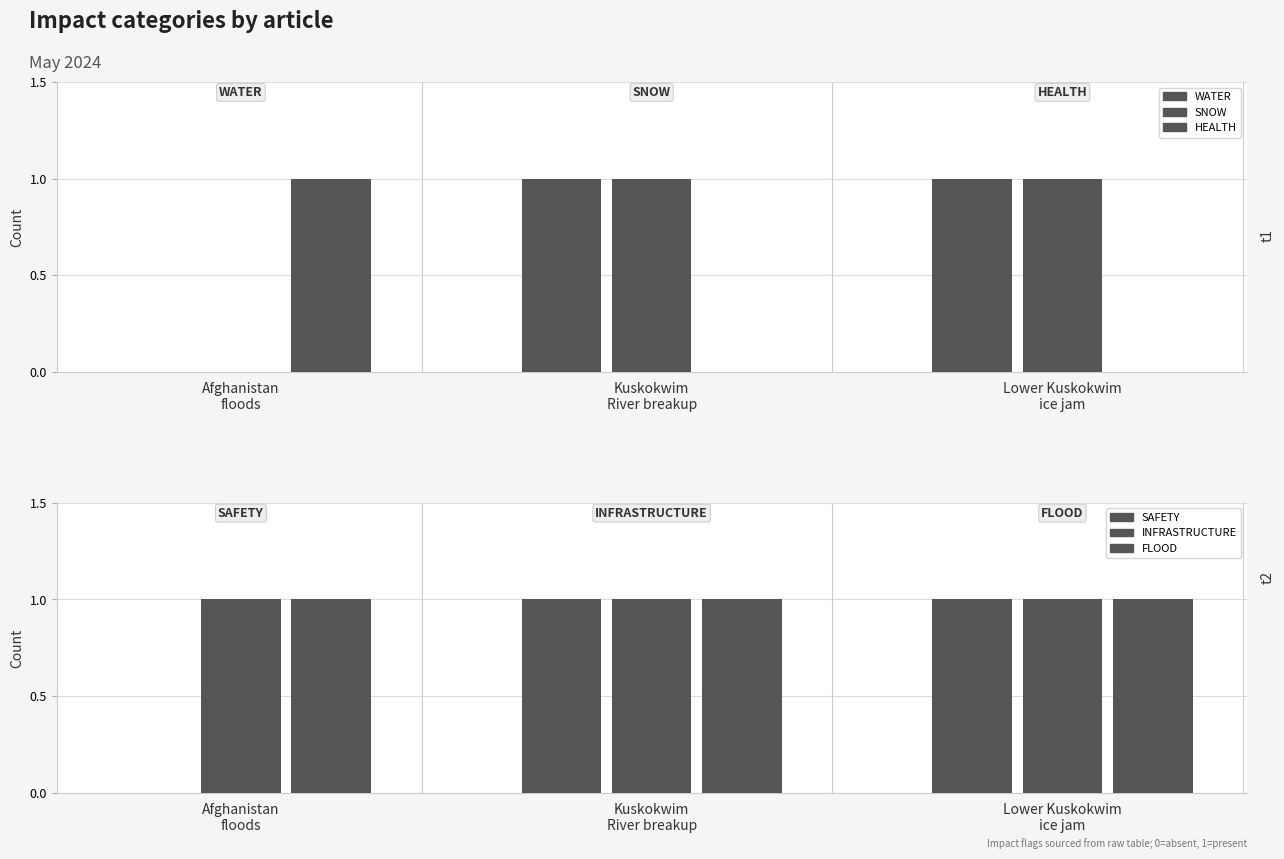

The FLOOD series shows 1 at Afghanistan
floods. True or false?

False